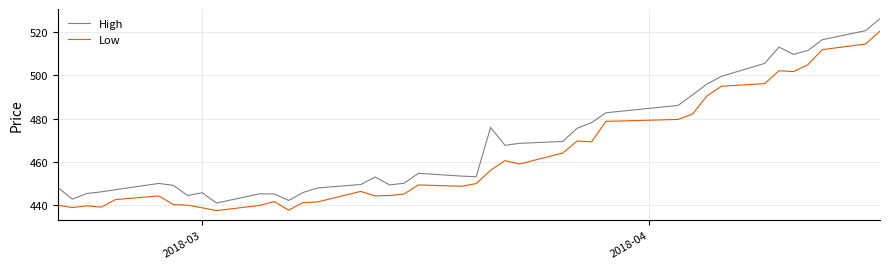

In High, how many points are lower than both neighbors (excluding endpoints)?

8